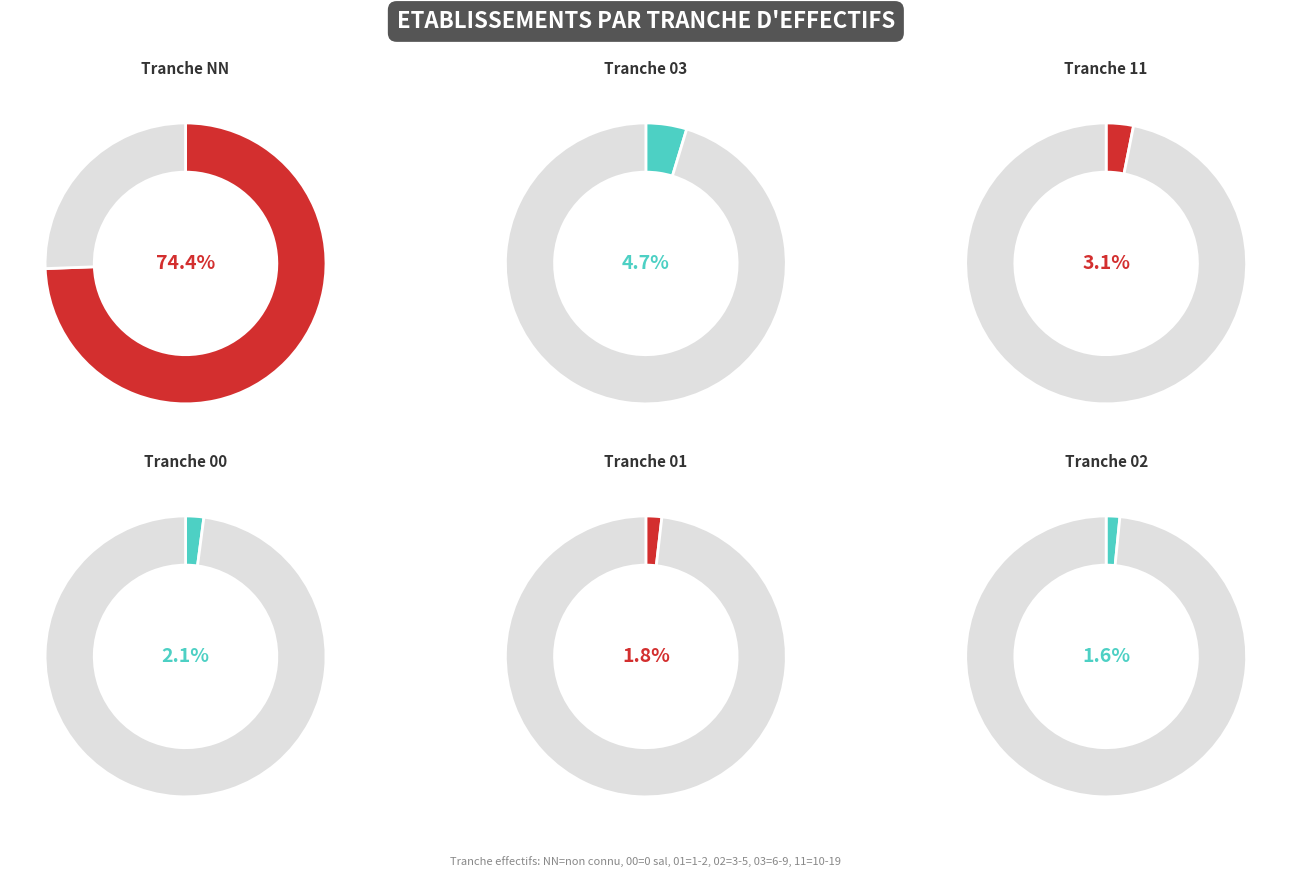

Which slice represents more than half of the pie?

NN